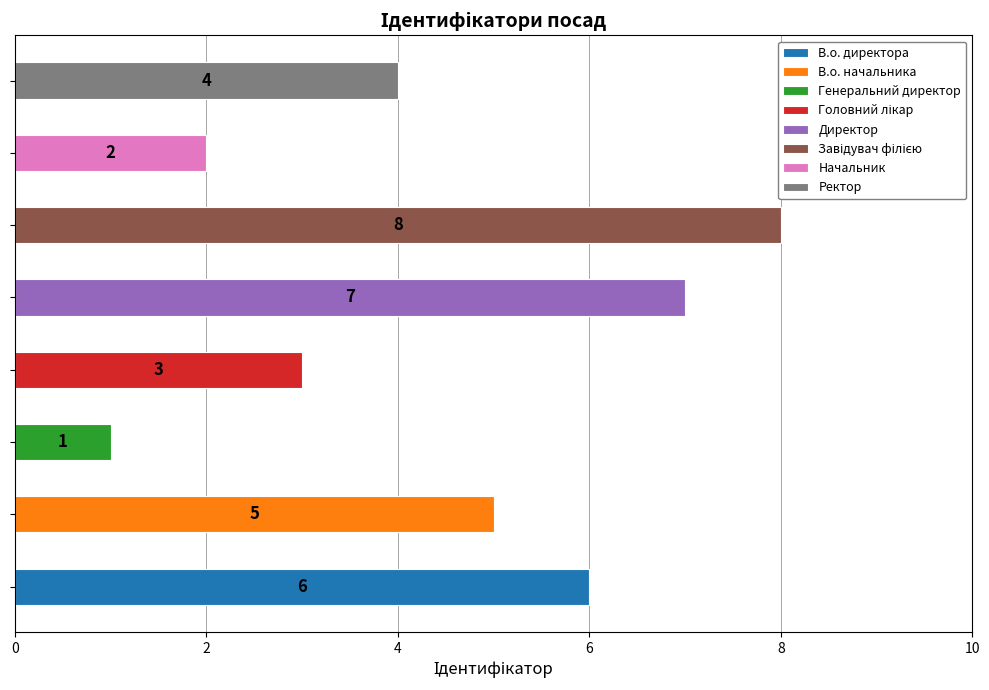

Count the values in the range 3 to 7.

5